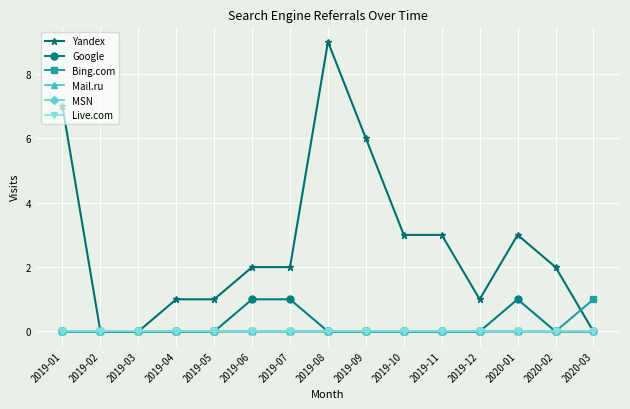

What is the label of the 15th point from the left?

2020-03